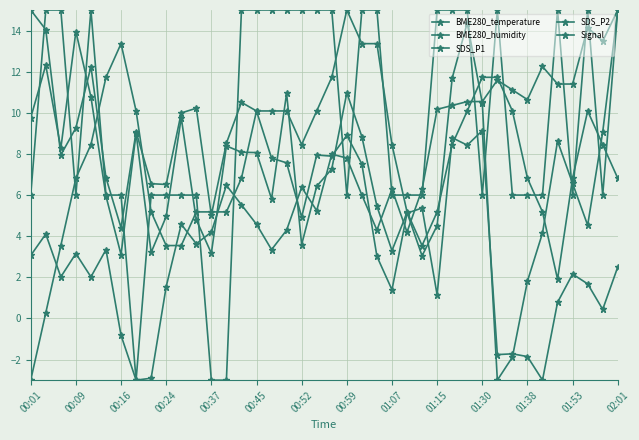

Does the chart have visible grid lines?

Yes